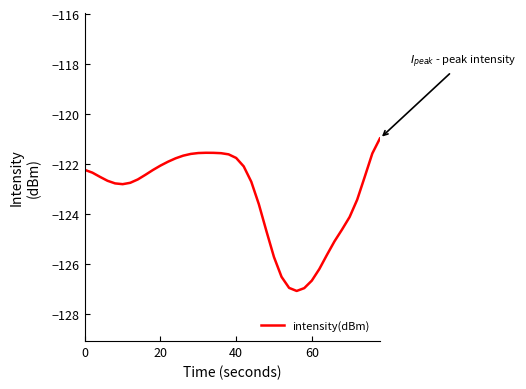

What is the difference between the maximum and minimum values?

6.1